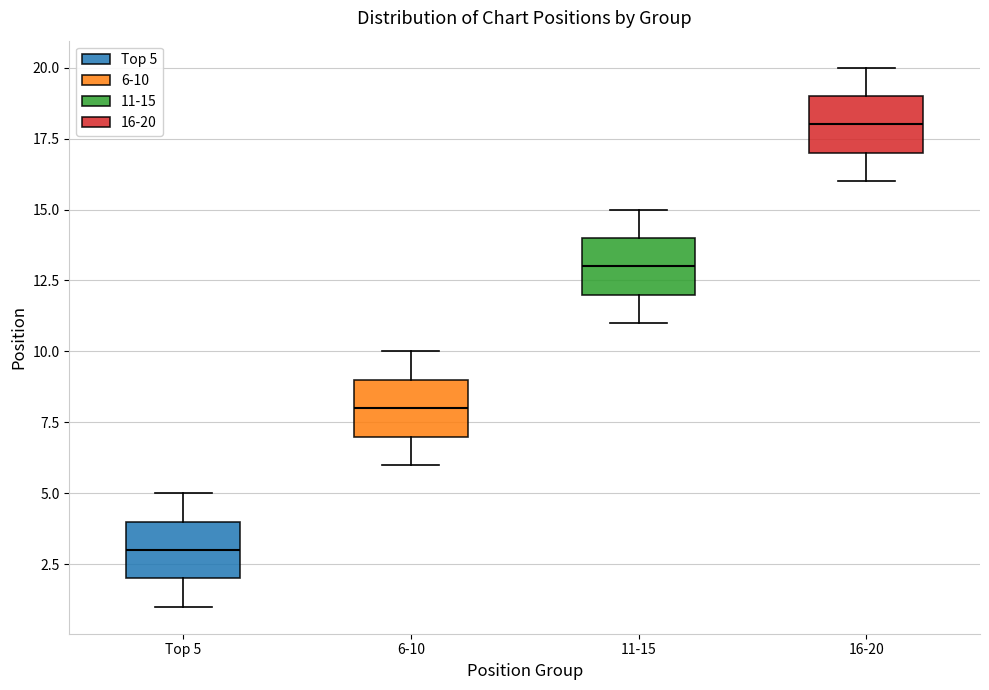

Where does the upper whisker of the box for Top 5 end on the y-axis? The values are not printed on the chart, so give them approximately, as read against the axis.

5